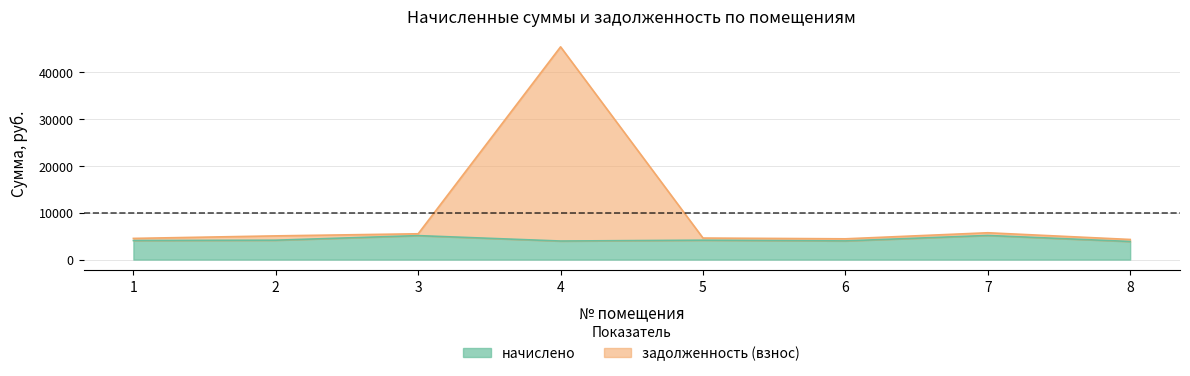

Which series has the largest total across all categories?

задолженность (взнос)